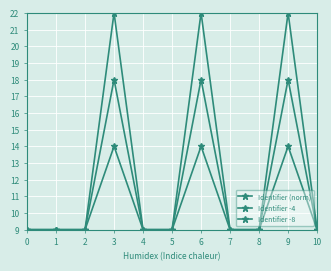

Reading left to right, what are all the values shown in this chart?

Identifier (norm): 9.0	9.0	9.0	22.0	9.0	9.0	22.0	9.0	9.0	22.0	9.0
Identifier -4: 9.0	9.0	9.0	18.0	9.0	9.0	18.0	9.0	9.0	18.0	9.0
Identifier -8: 9.0	9.0	9.0	14.0	9.0	9.0	14.0	9.0	9.0	14.0	9.0